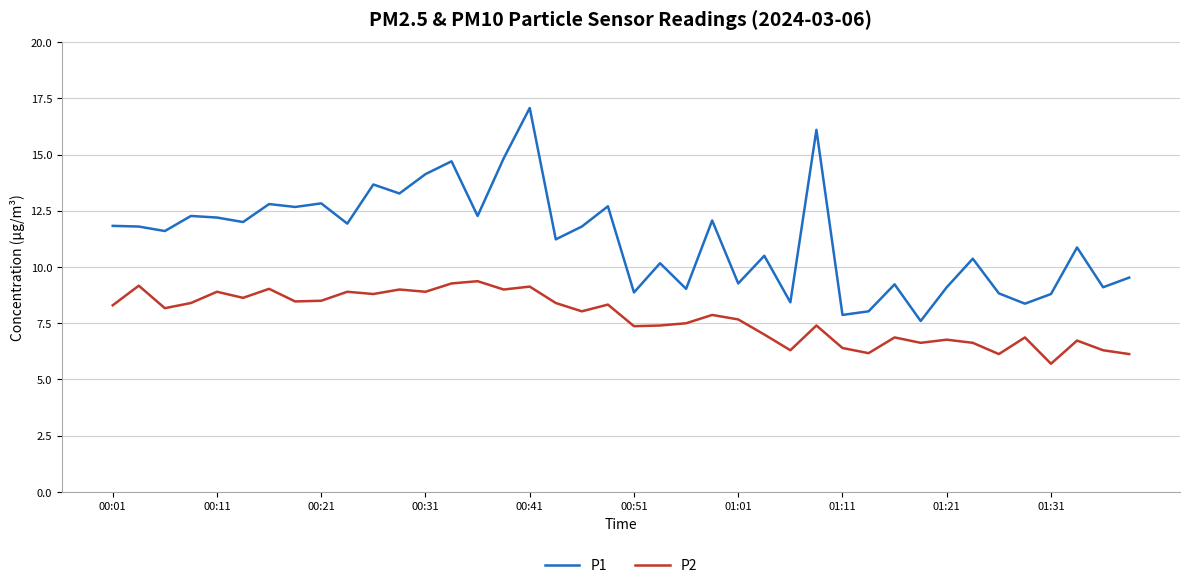

What is the greatest value displayed?

17.1